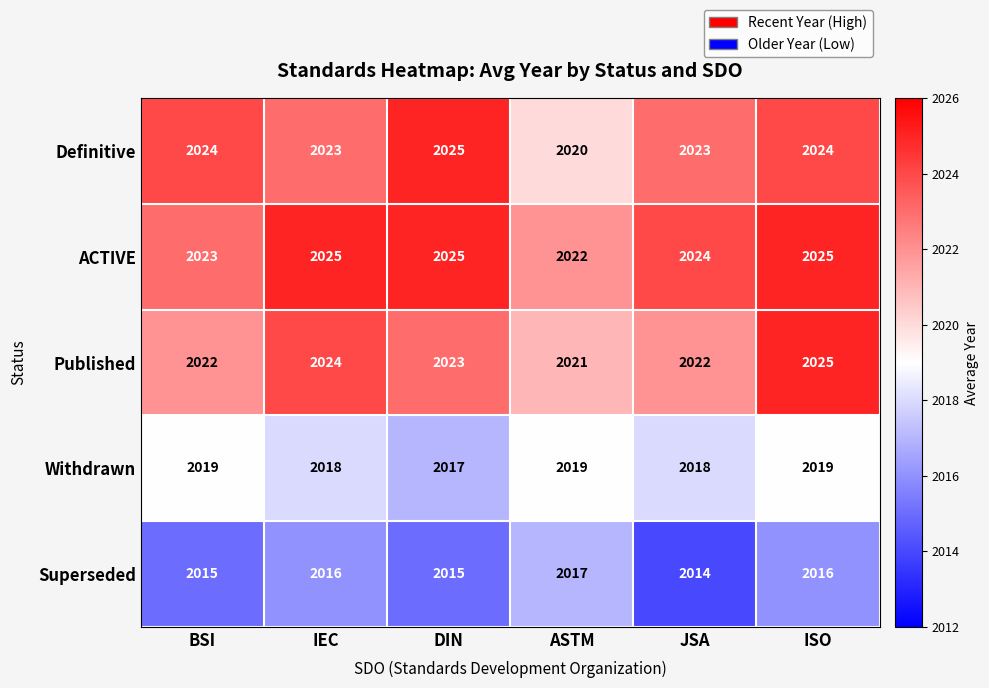

What is the total value across all series at DIN?

10105